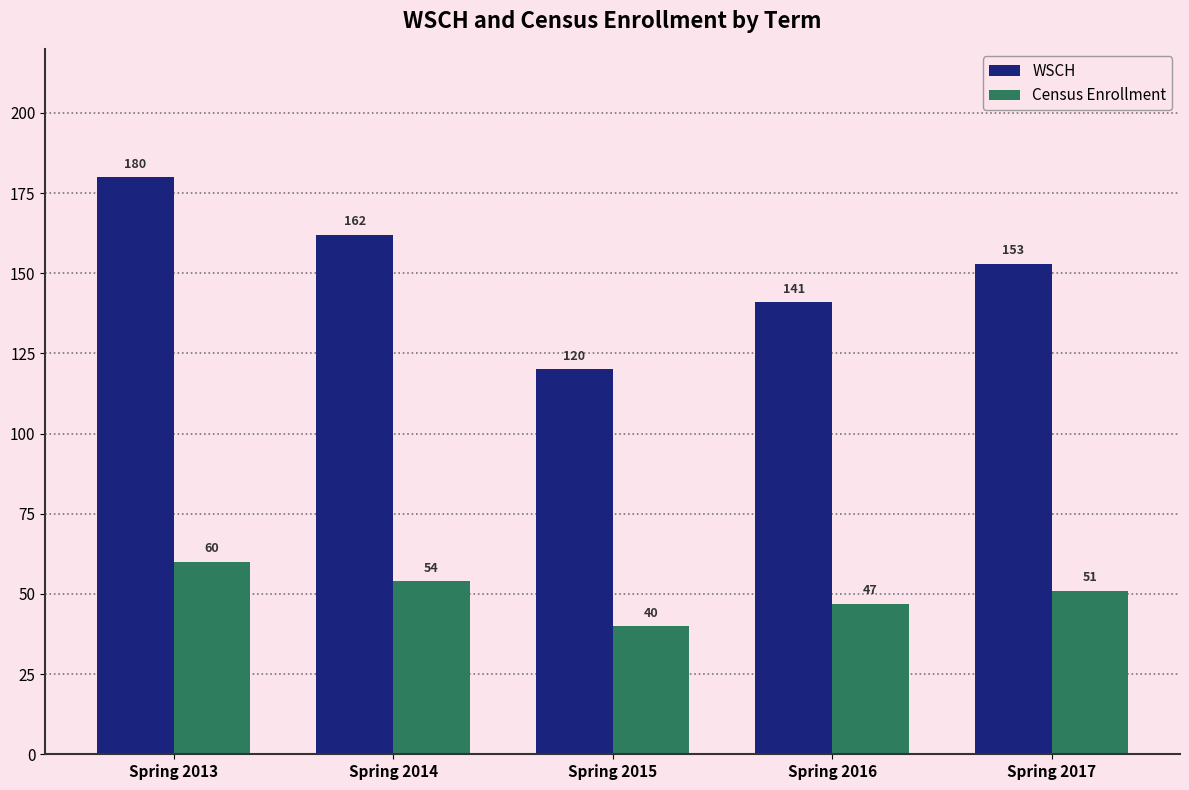

List the series in order of their overall mean, highest first.

WSCH, Census Enrollment